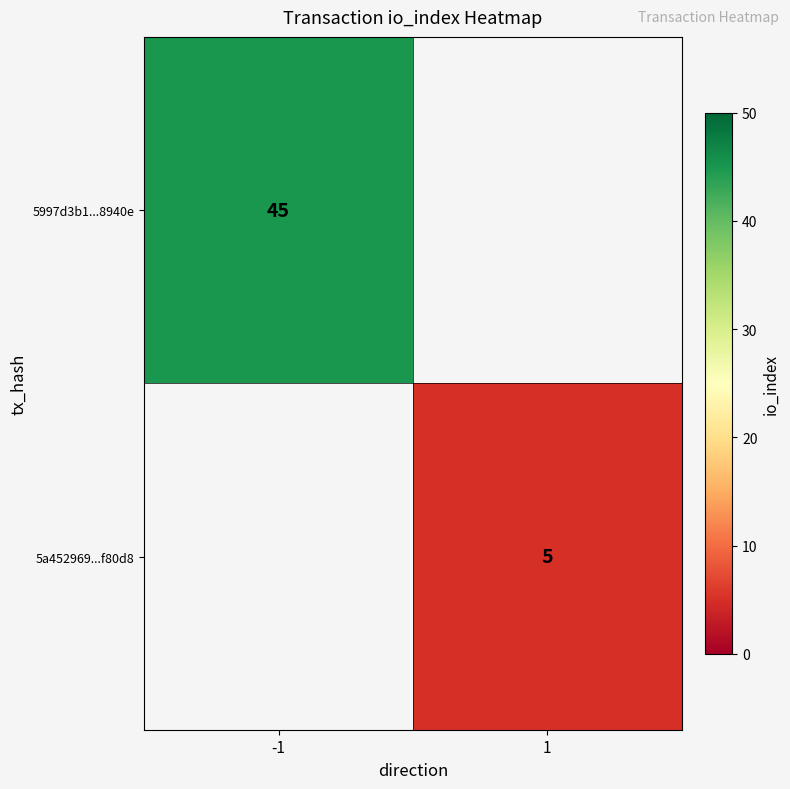

Is the value of 5997d3b1...8940e at -1 greater than the value of 5a452969...f80d8 at 1?

Yes